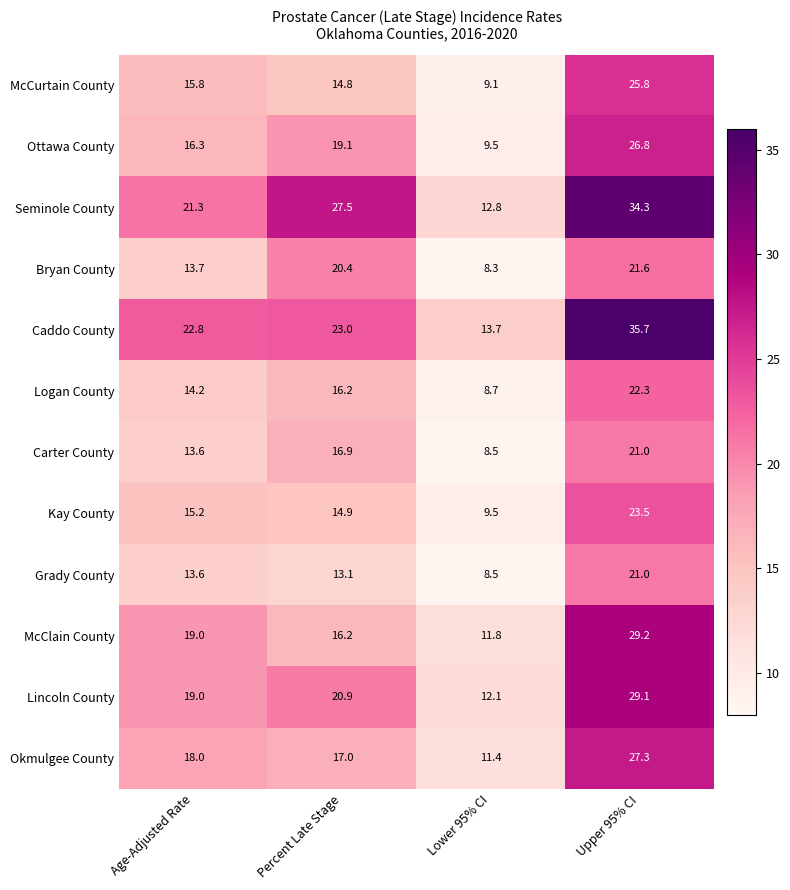

Rank the categories by Lincoln County value from lowest to highest.

Lower 95% CI, Age-Adjusted Rate, Percent Late Stage, Upper 95% CI